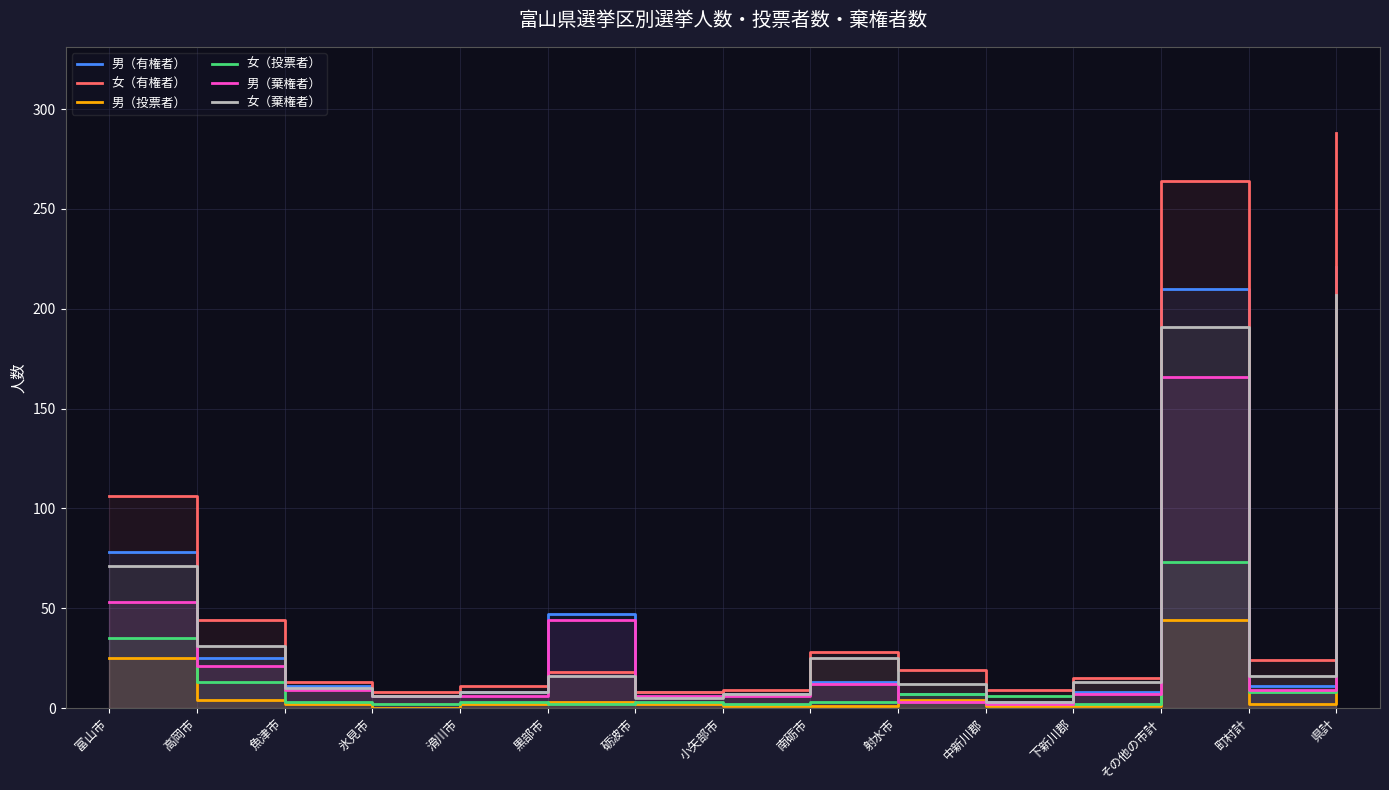

How many interior local peaks does the 女（棄権者） series have?

3